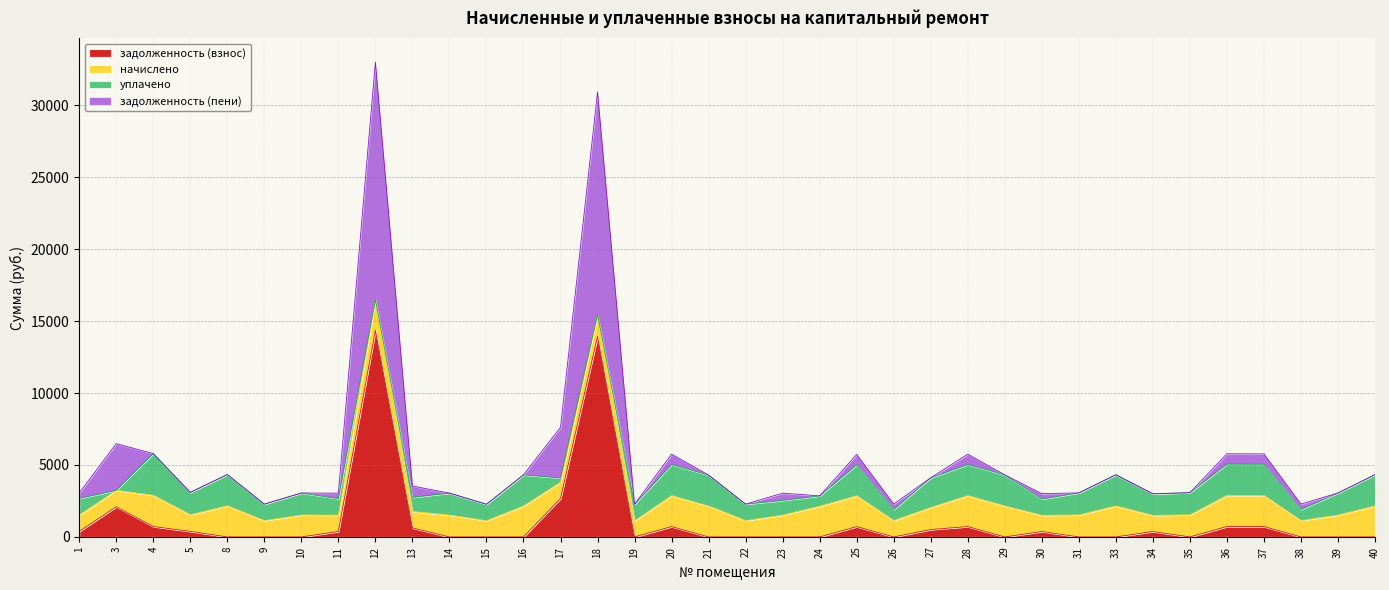

Which category has the highest value in the задолженность (пени) series?

12